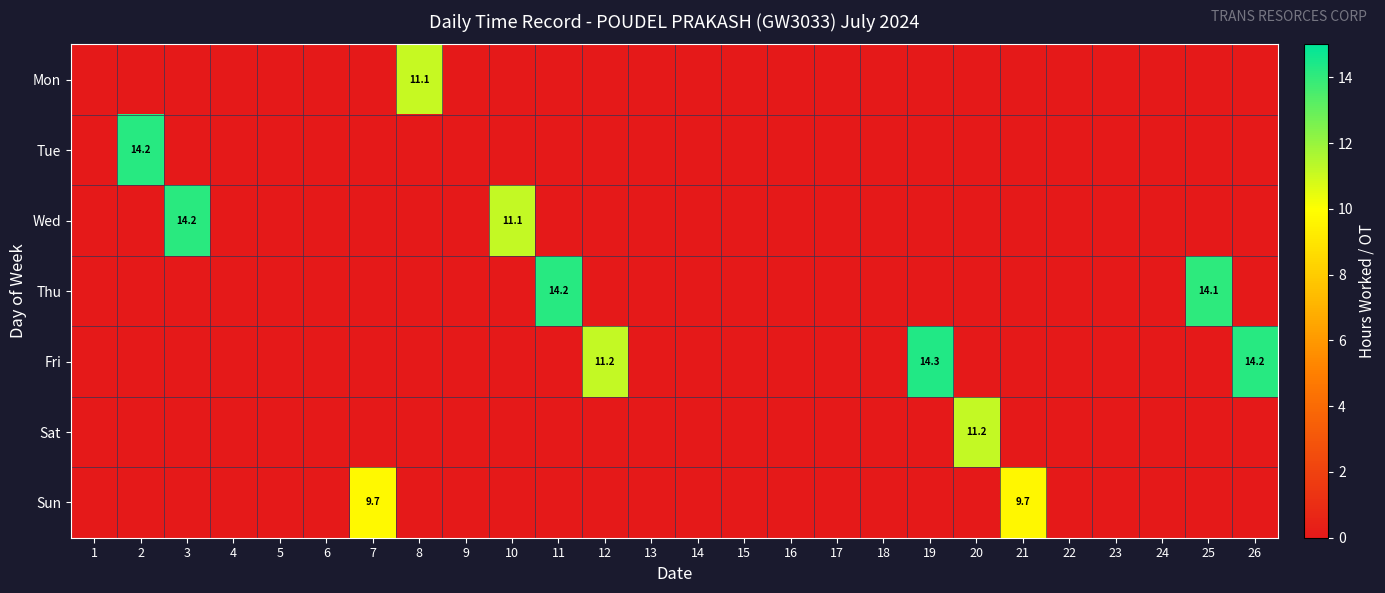

Which series has the widest spread of values?

Fri